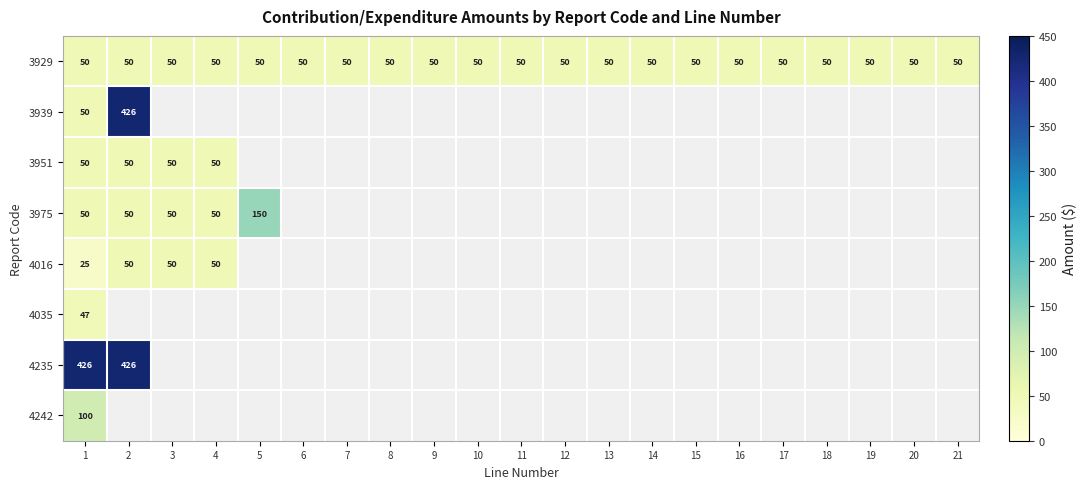

Is it true that 3929 equals 50 at 14?

True